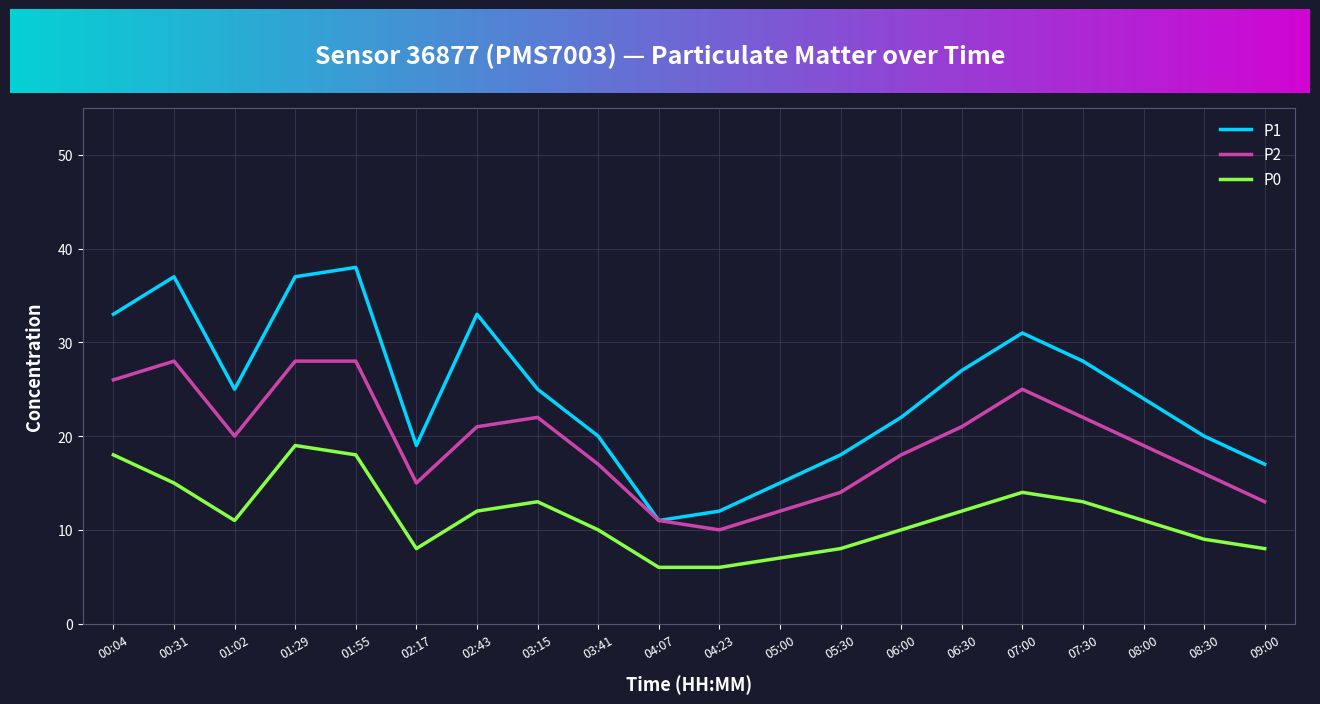

Which category has the highest value across all series?

01:55